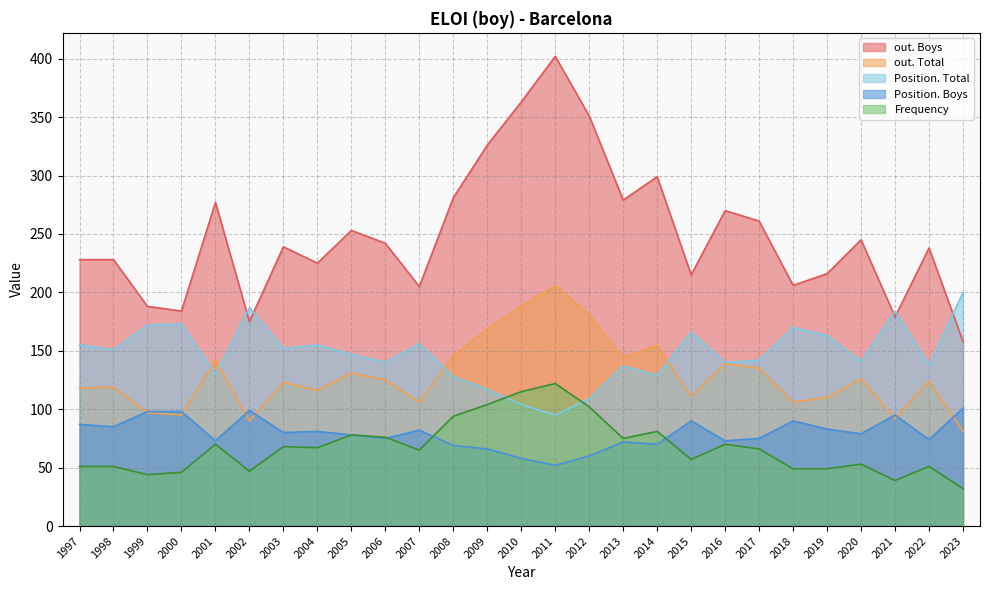

How many series are shown in this chart?

5